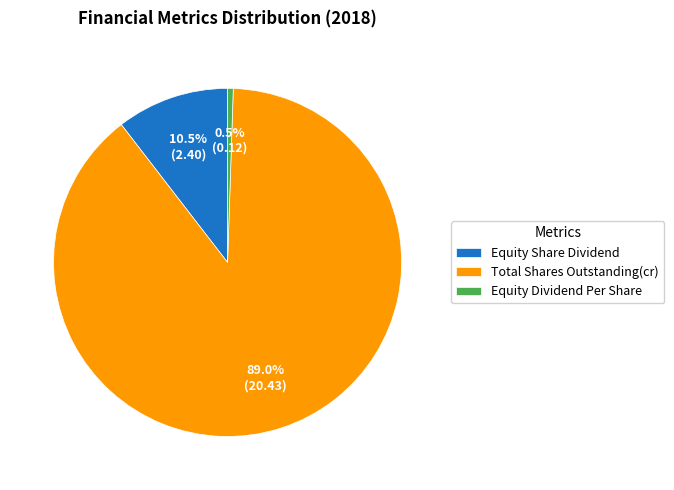

Is Equity Dividend Per Share the majority of the pie?

No